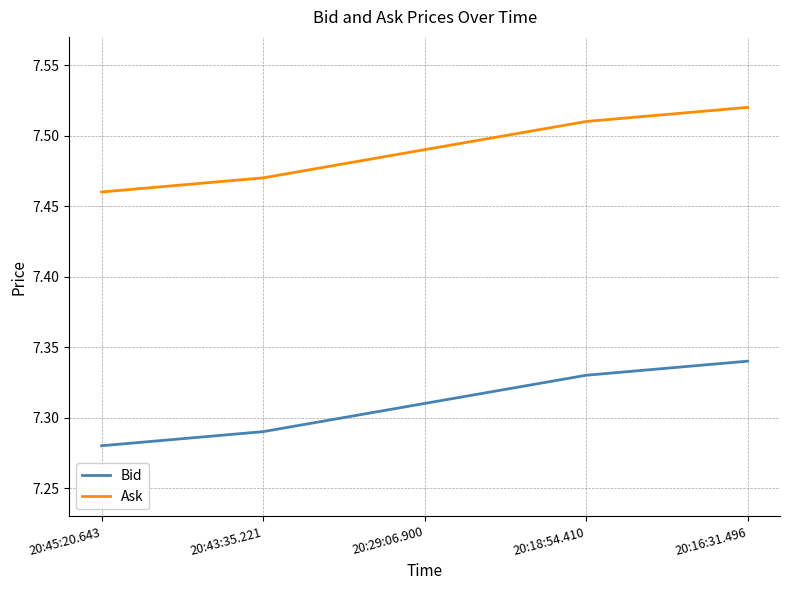

What are all the series names shown in the legend?

Bid, Ask